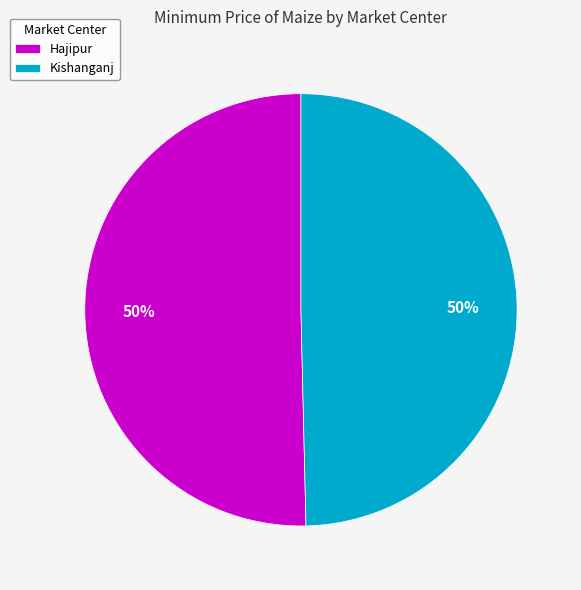

To the nearest percent, what is the average slice percentage?

50%